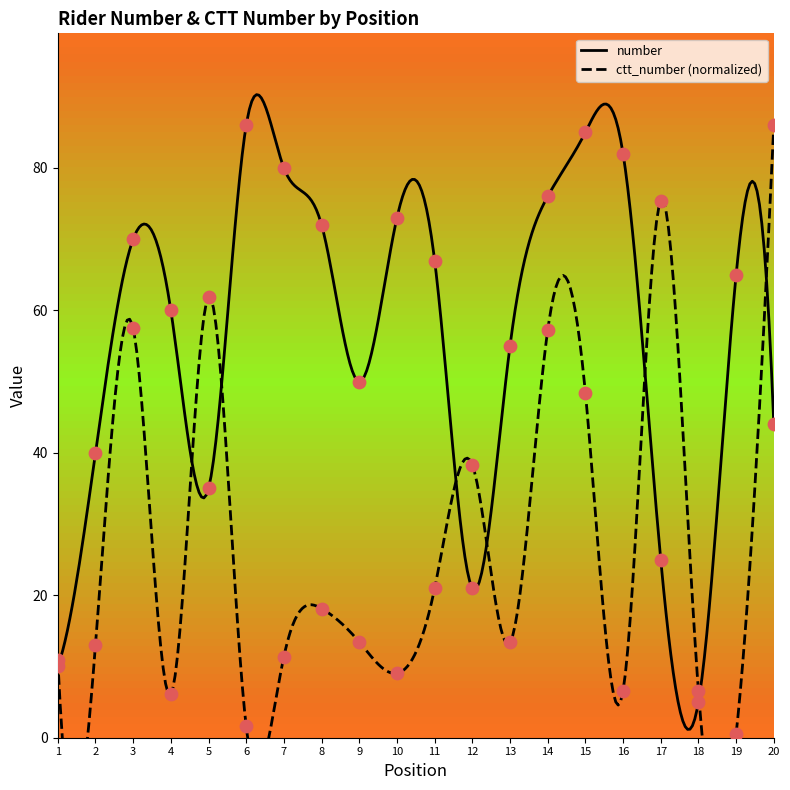

At how many categories does at least one series exceed 42?

16